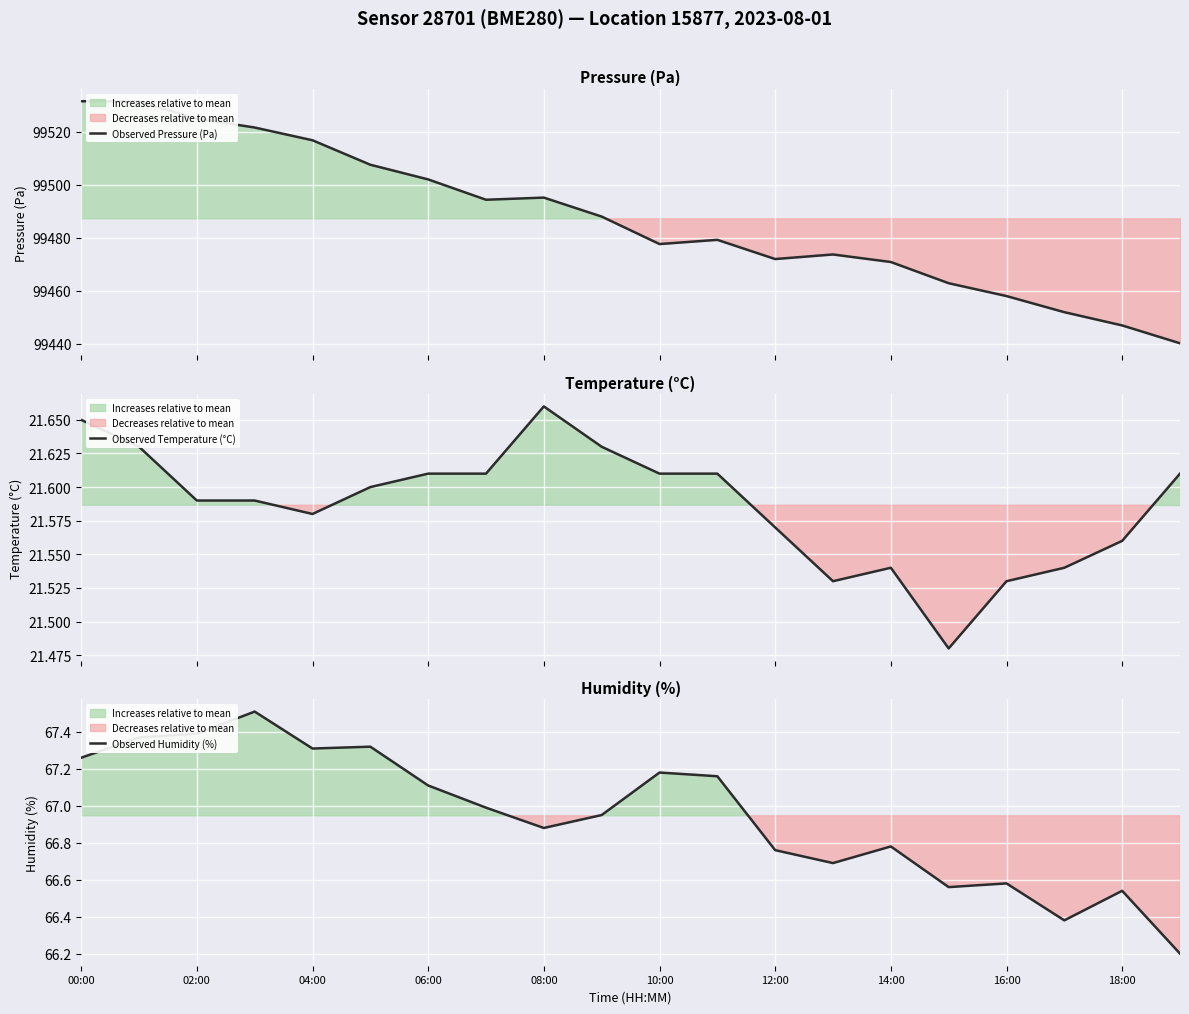

The Observed Humidity (%) series shows 107.8 at 14:00. True or false?

False